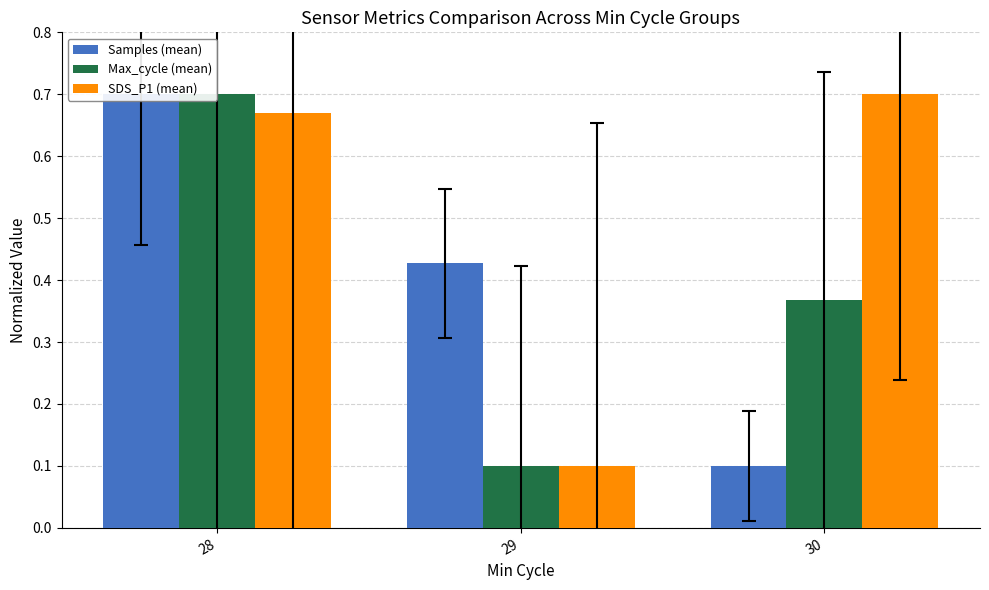

Which label corresponds to the smallest value in the chart?

30